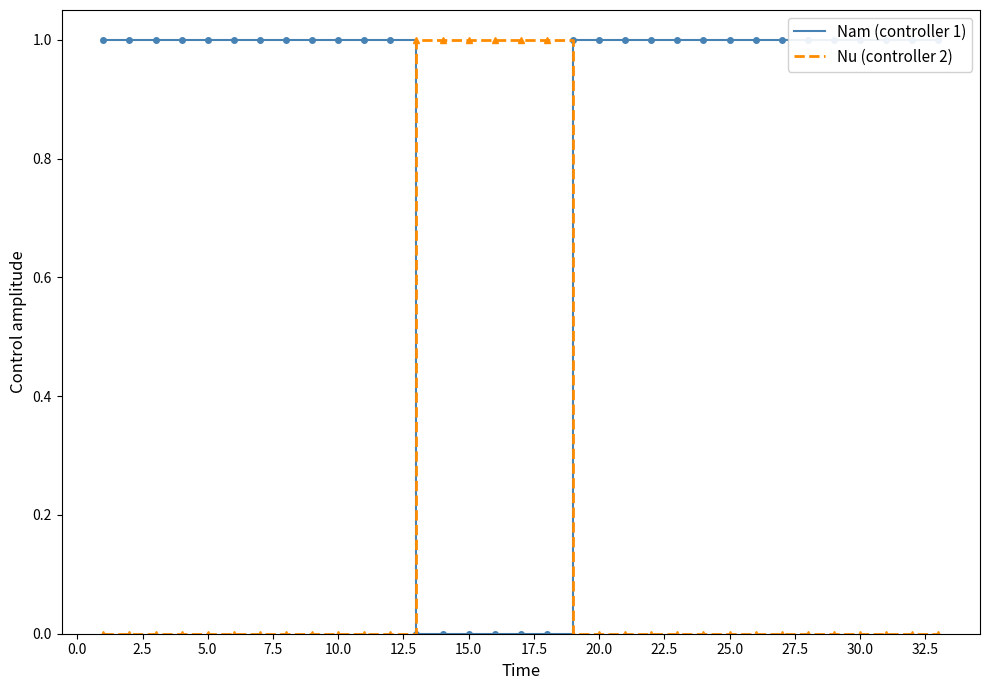

The Nam (controller 1) series shows 0 at 24. True or false?

False